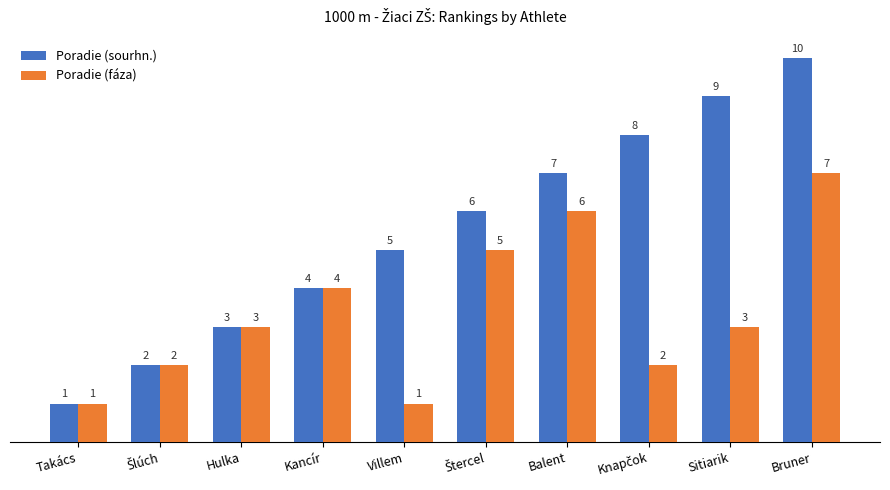

Reading left to right, list all the values displayed in this chart.

Poradie (sourhn.): 1	2	3	4	5	6	7	8	9	10
Poradie (fáza): 1	2	3	4	1	5	6	2	3	7